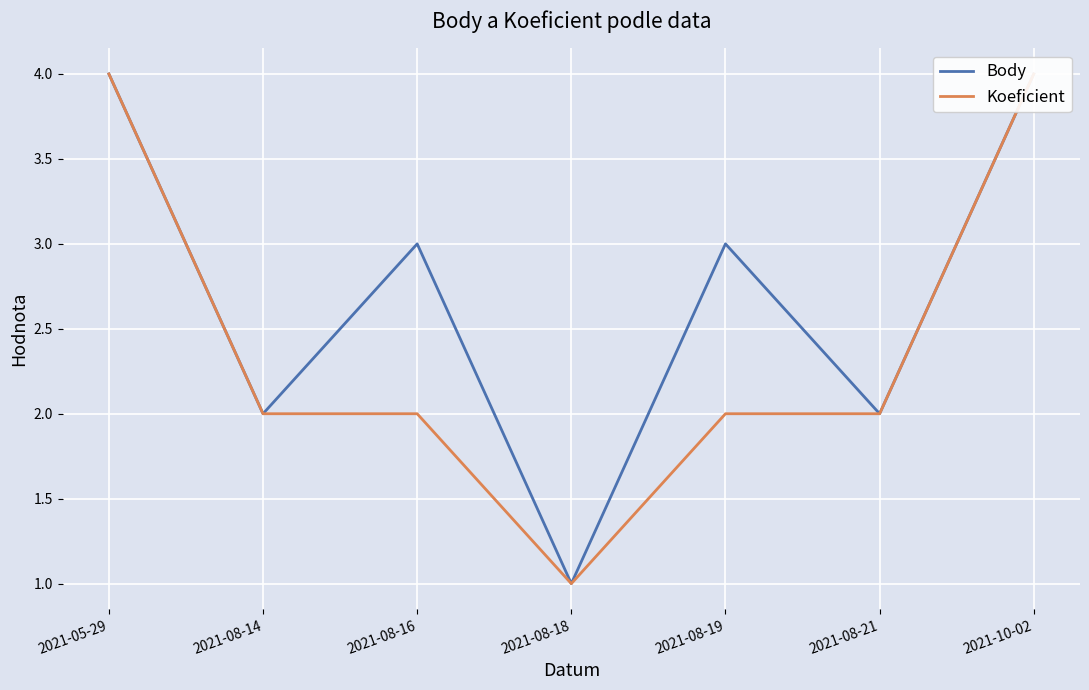

The value of Body at 2021-08-18 is 0. True or false?

False